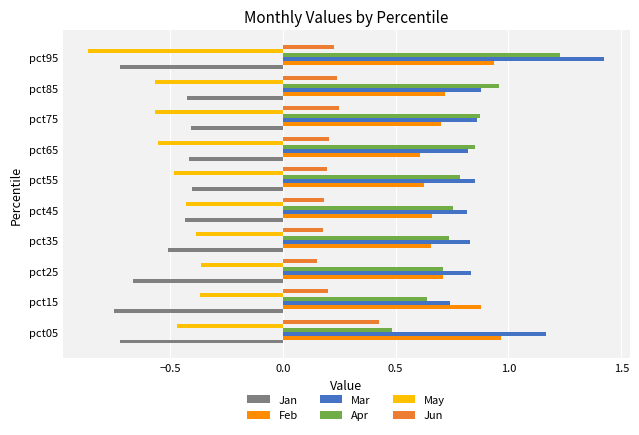

What is the spread (max minus min) of values at pct95?

2.3